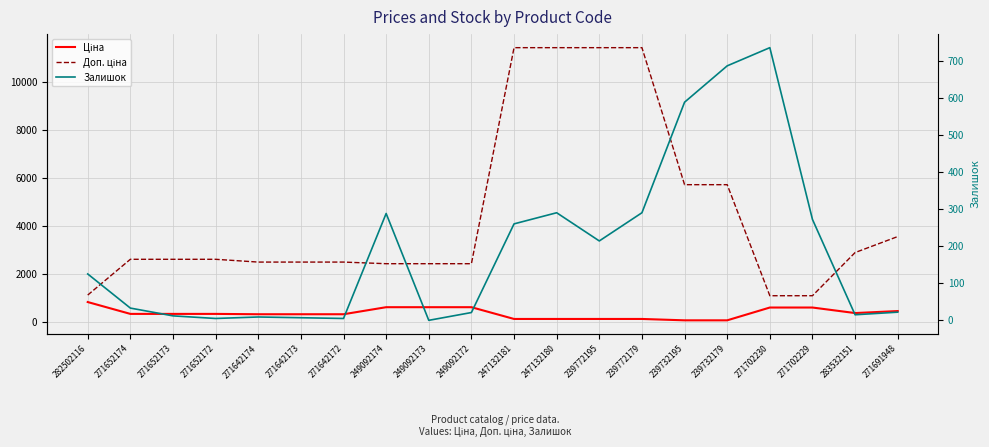

True or false: Доп. ціна and Ціна intersect in this chart.

False